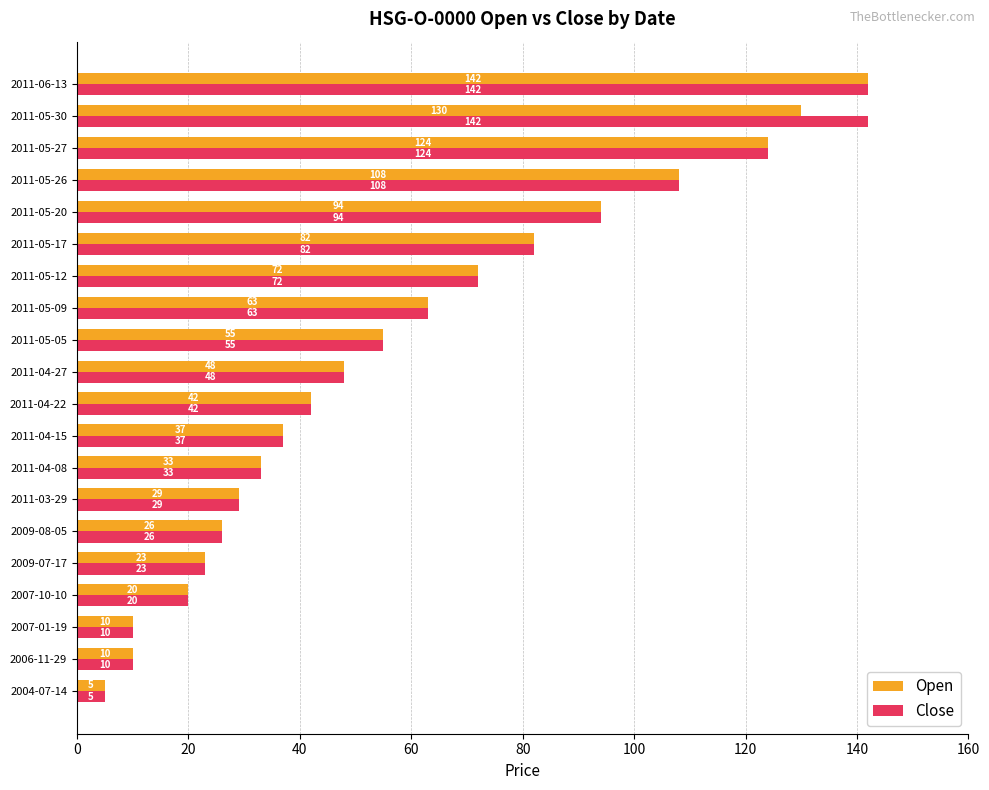

What is the total value across all series at 2011-04-08?

66